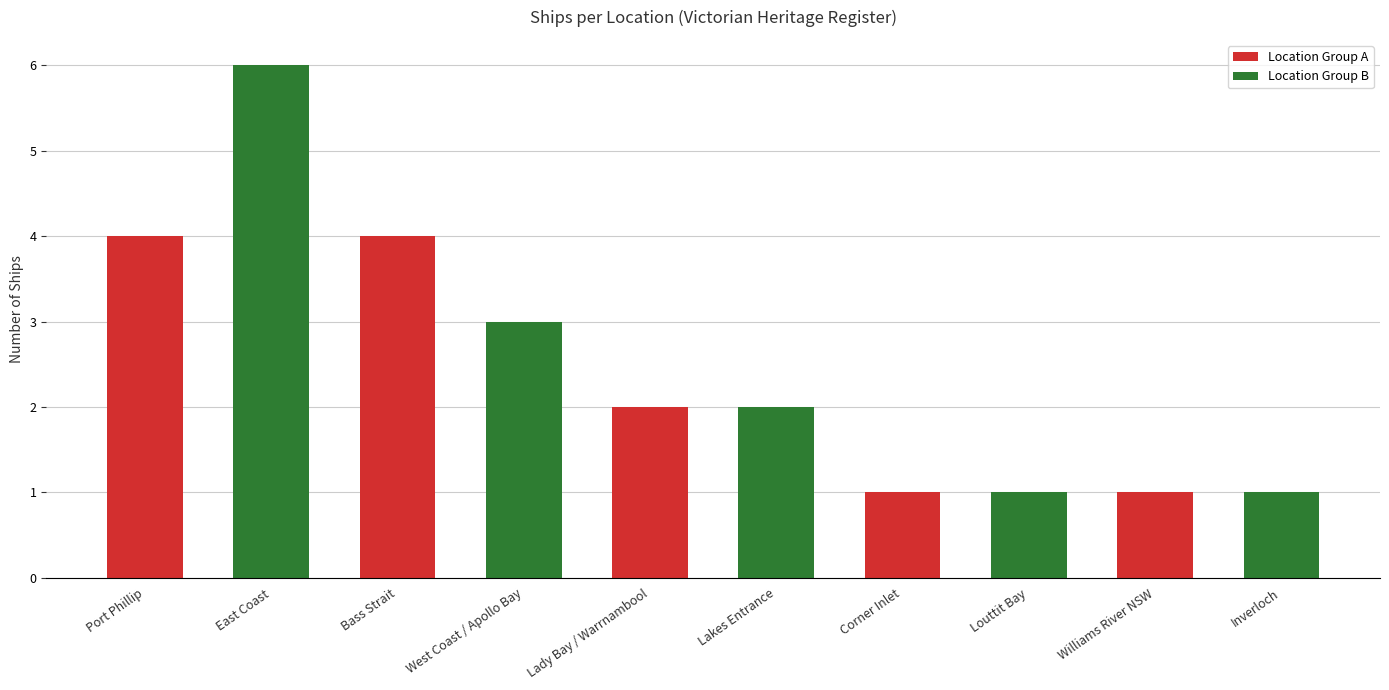

What is the smallest value displayed?

1